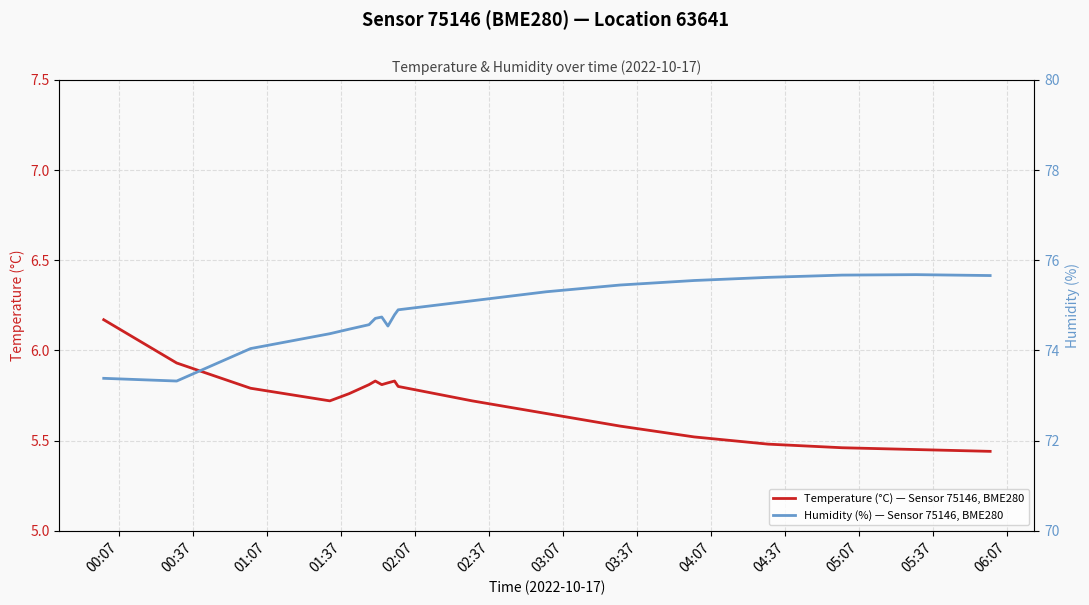

True or false: Temperature (°C) — Sensor 75146, BME280 and Humidity (%) — Sensor 75146, BME280 cross at least once.

False